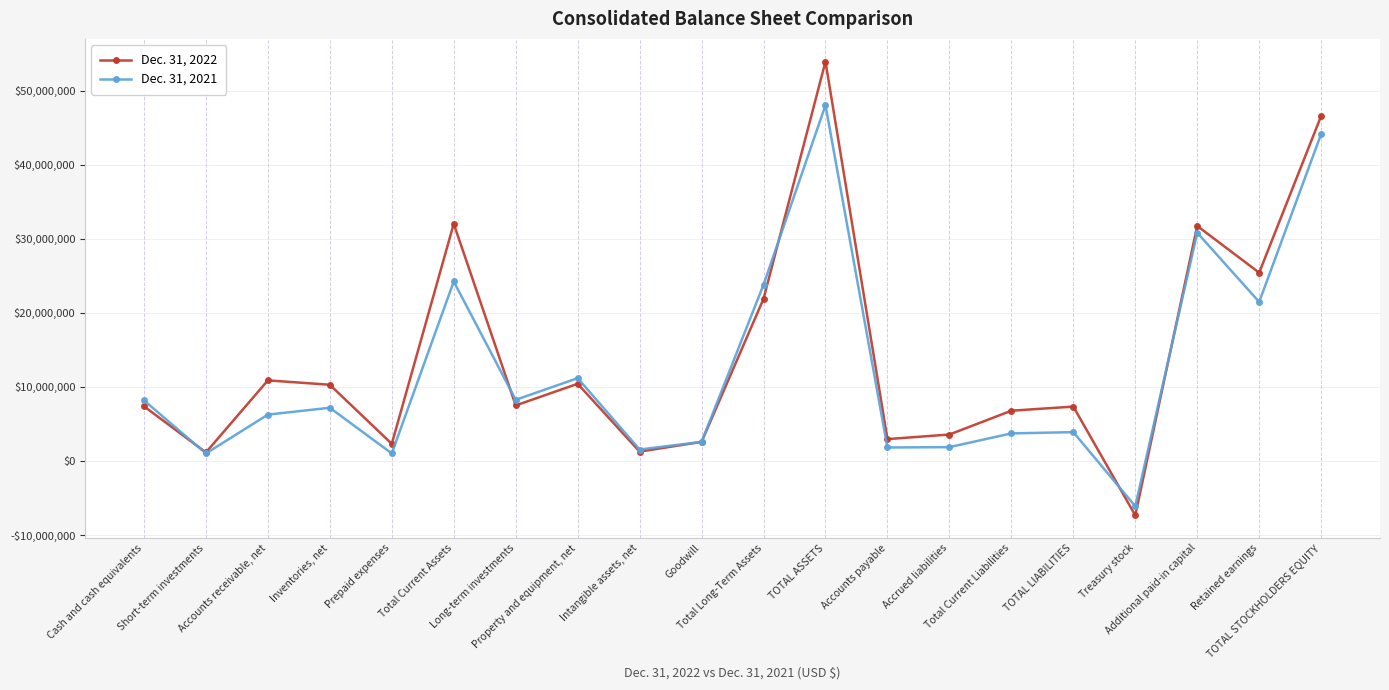

What is the highest value of the Dec. 31, 2022 series?

53929536